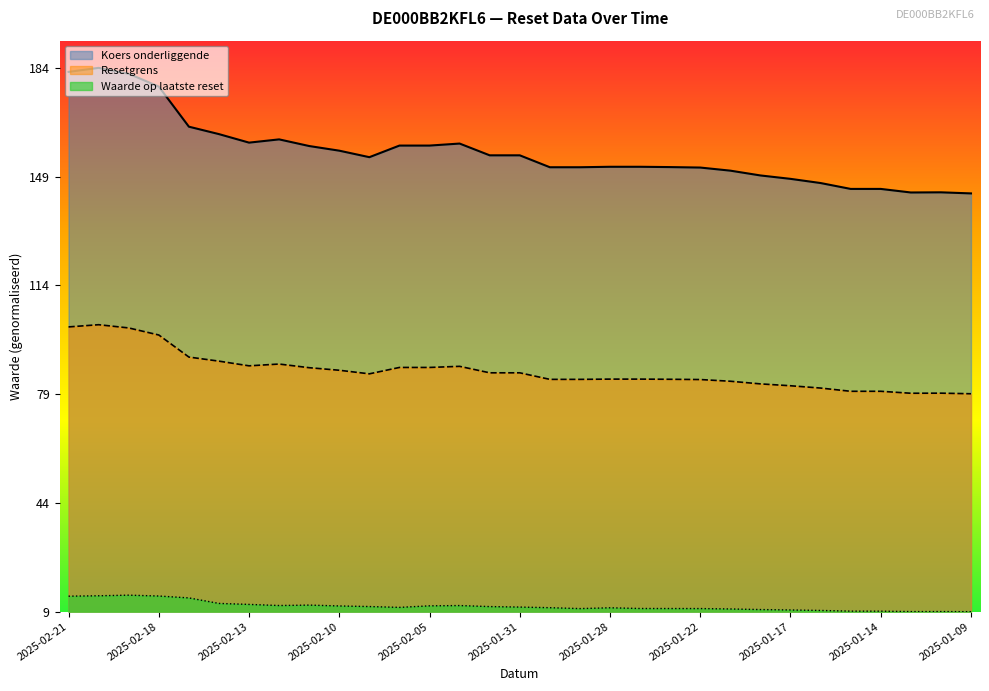

Reading left to right, what are all the values shown in this chart?

Resetgrens: 0.5	0.5	0.5	0.5	0.5	0.5	0.5	0.5	0.4	0.4	0.4	0.4	0.4	0.5	0.4	0.4	0.4	0.4	0.4	0.4	0.4	0.4	0.4	0.4	0.4	0.4	0.4	0.4	0.4	0.4	0.4
Koers onderliggende: 1.0	1.0	1.0	1.0	0.9	0.9	0.9	0.9	0.9	0.8	0.8	0.9	0.9	0.9	0.8	0.8	0.8	0.8	0.8	0.8	0.8	0.8	0.8	0.8	0.8	0.8	0.8	0.8	0.8	0.8	0.8
Waarde op laatste reset: 0.0	0.0	0.0	0.0	0.0	0.0	0.0	0.0	0.0	0.0	0.0	0.0	0.0	0.0	0.0	0.0	0.0	0.0	0.0	0.0	0.0	0.0	0.0	0.0	0.0	0.0	0.0	0.0	0.0	0.0	0.0